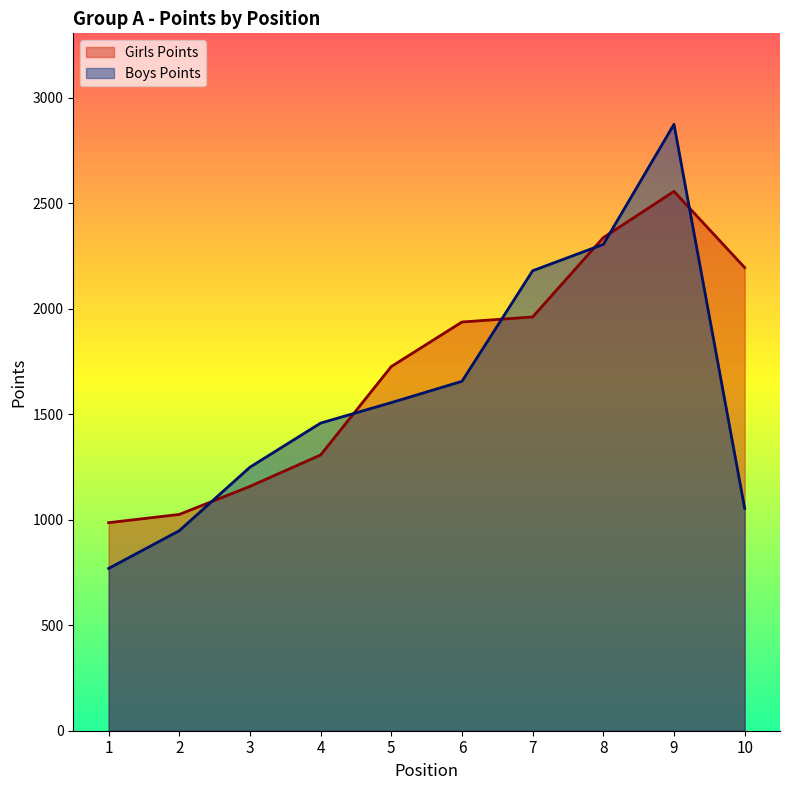

Which label corresponds to the smallest value in the chart?

1